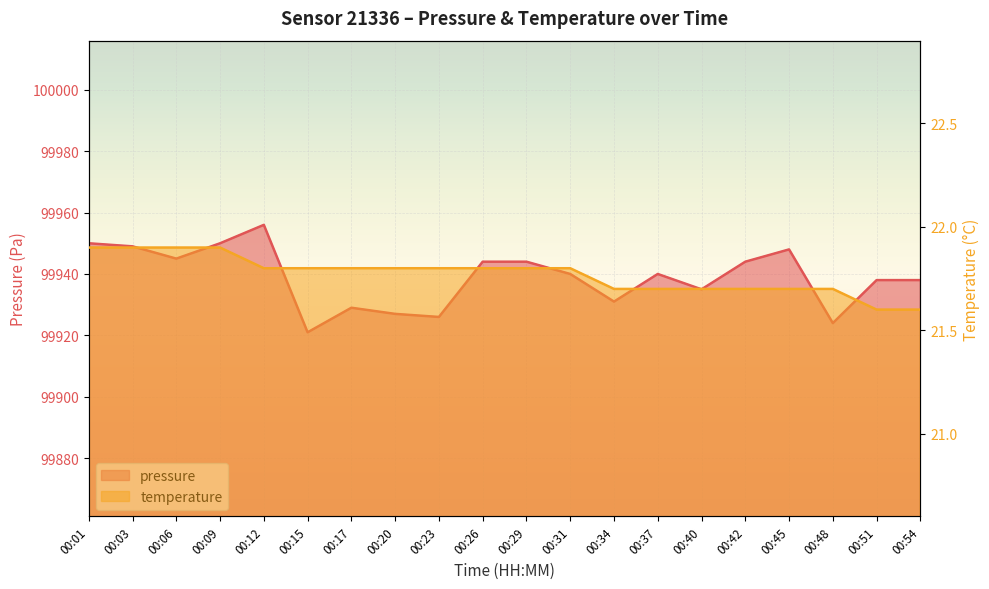

What is the difference between the highest and lowest values at 00:06?

99923.1